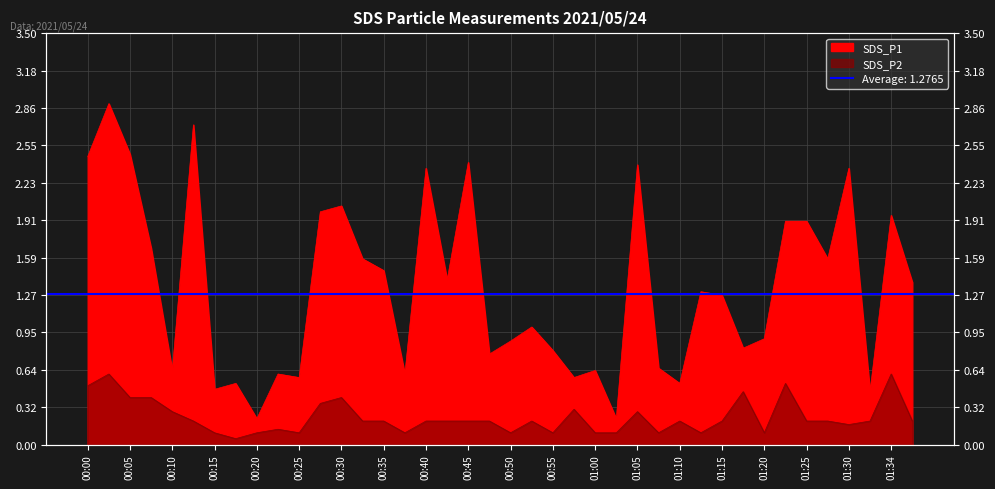

Which series has the largest total across all categories?

SDS_P1